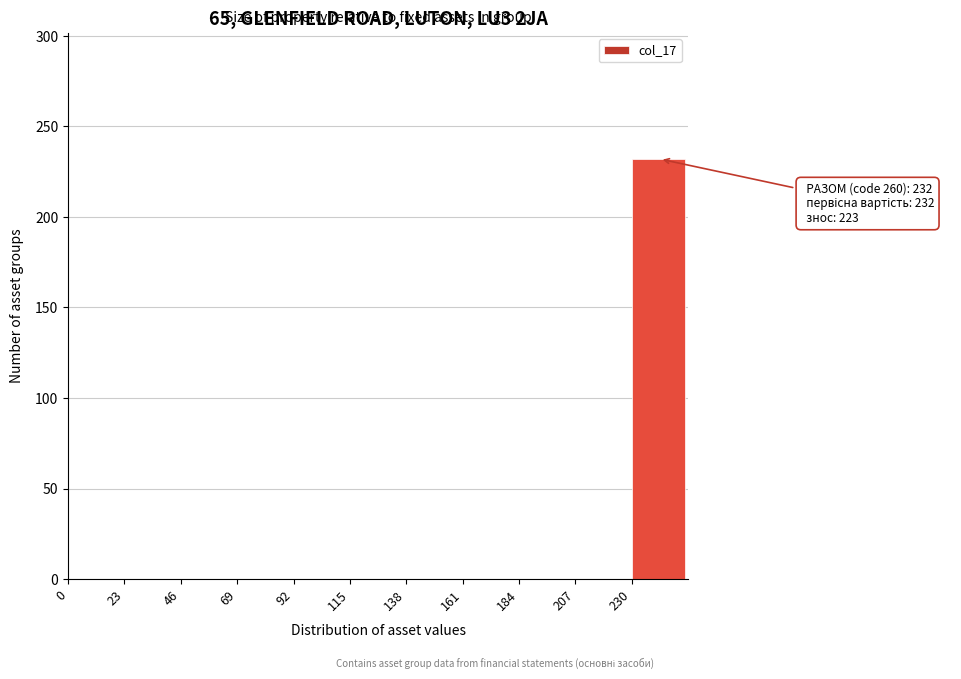

Reading left to right, transcribe all the data shown in this chart.

0=0	23=0	46=0	69=0	92=0	115=0	138=0	161=0	184=0	207=0	230=232